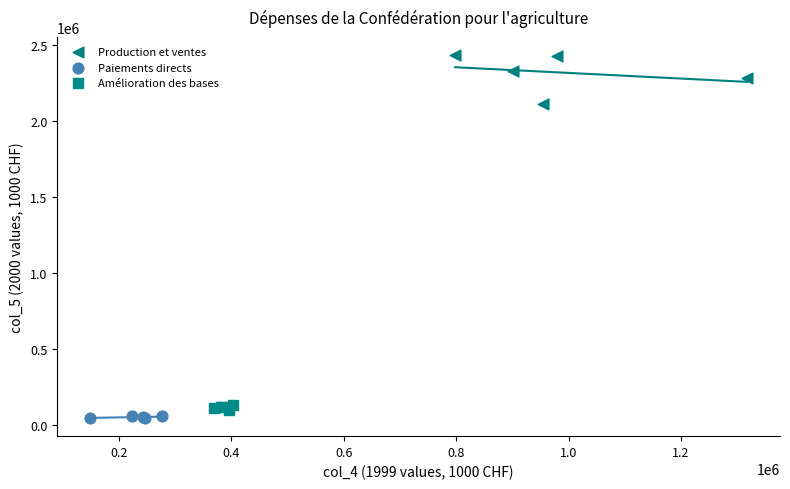

What are all the series names shown in the legend?

Production et ventes, Paiements directs, Amélioration des bases